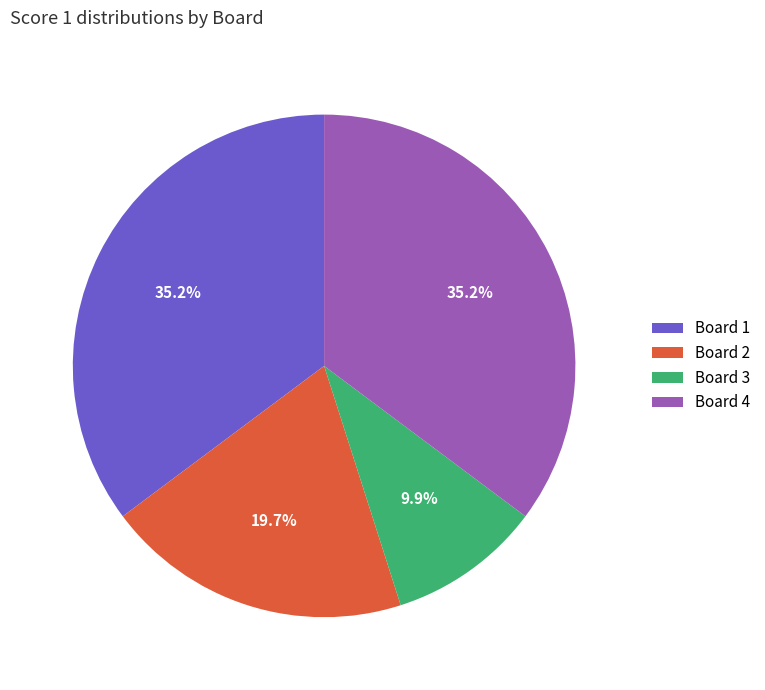

Is it true that Board 2 is 20% of the pie?

True